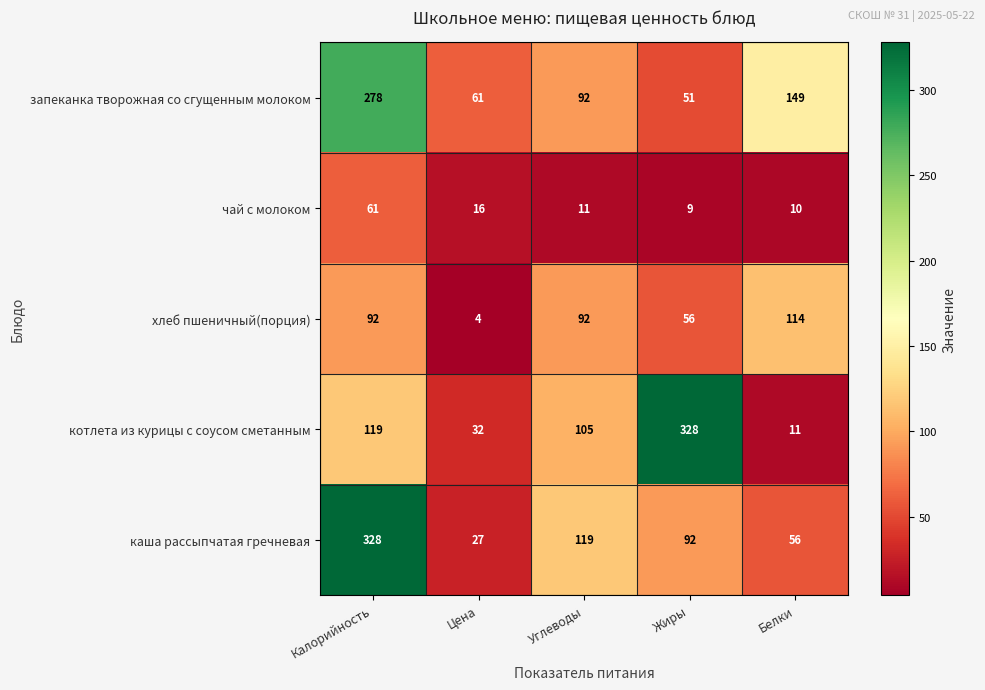

How many distinct data groups are displayed?

5